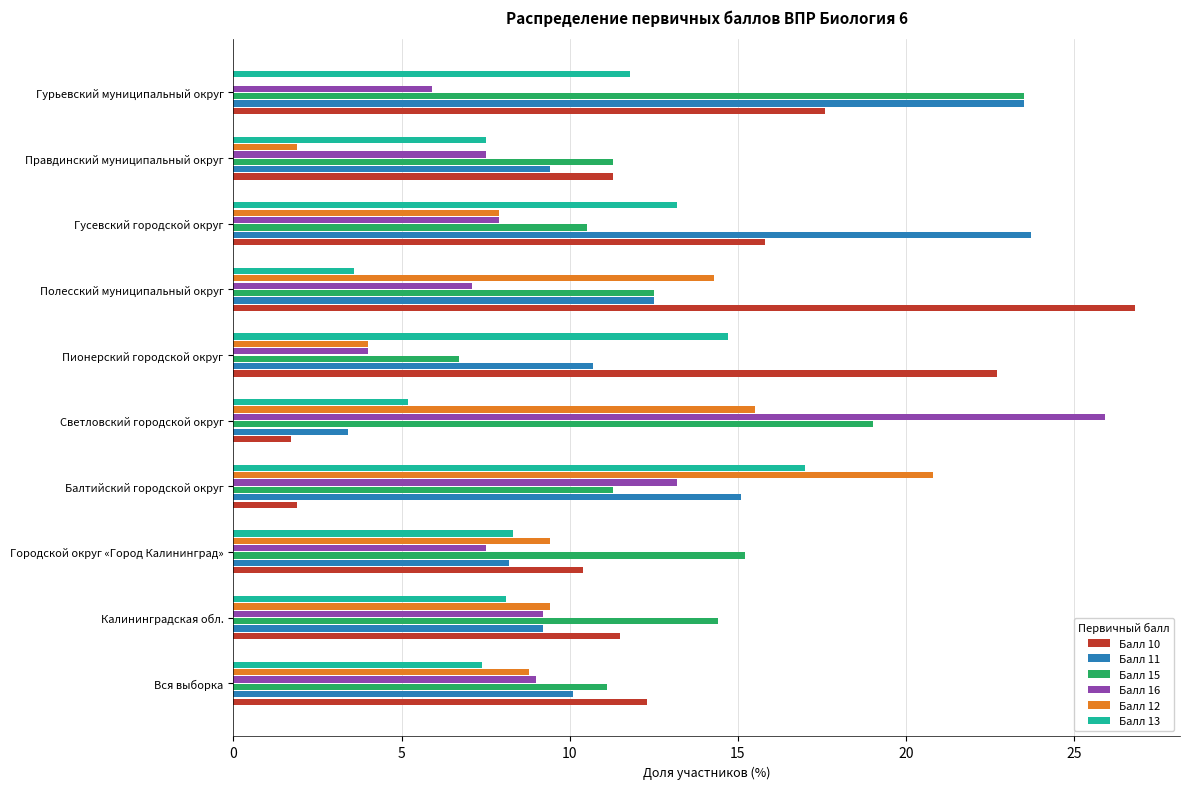

What is the sum of the Балл 13 values at Вся выборка and Балтийский городской округ?

24.4